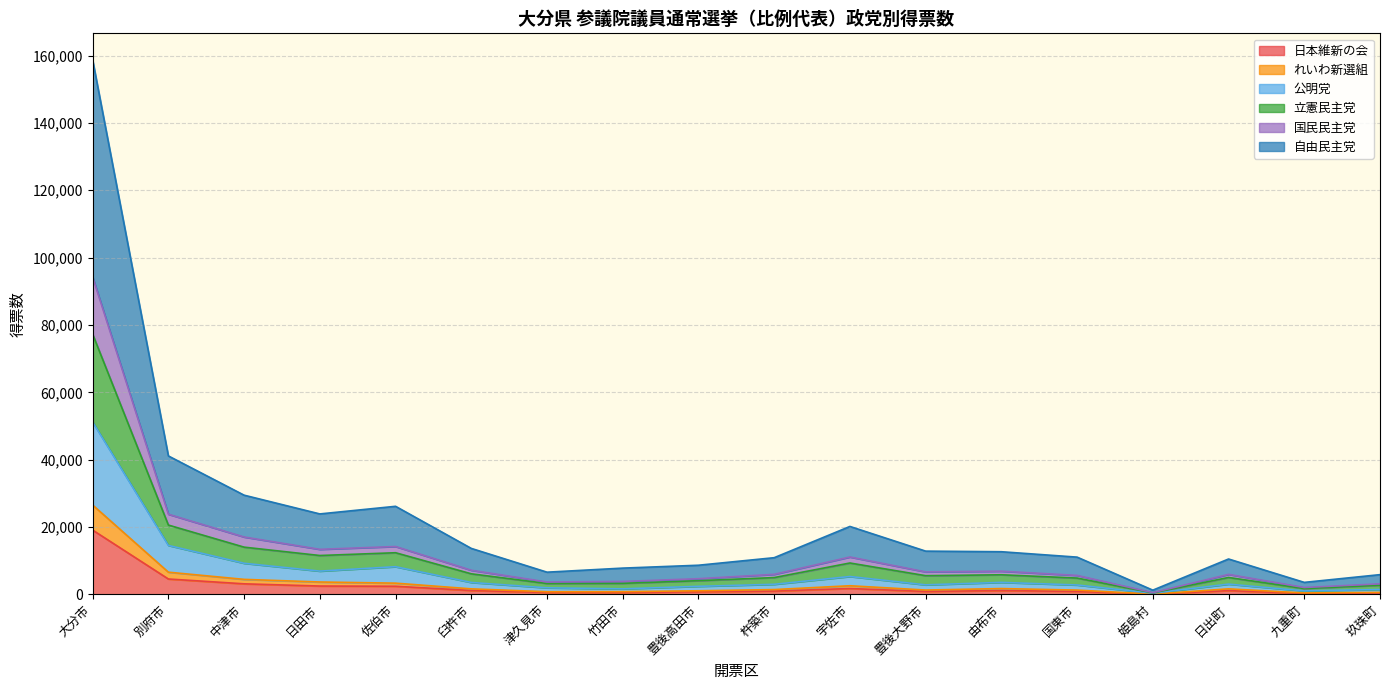

What is the label of the 17th point from the right?

別府市